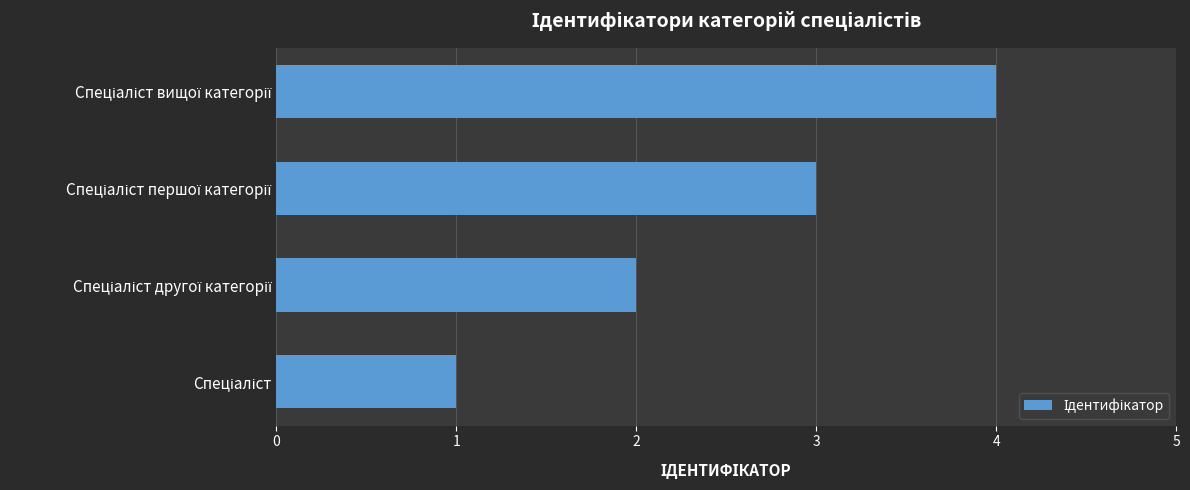

What is the maximum value shown in the chart?

4